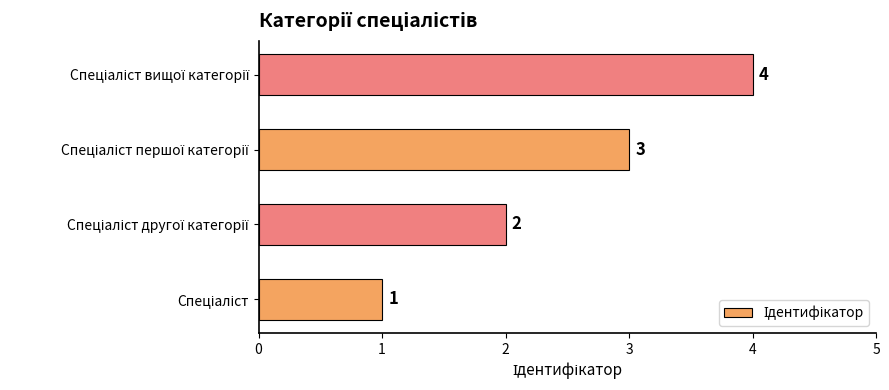

What is the sum of all values?

10